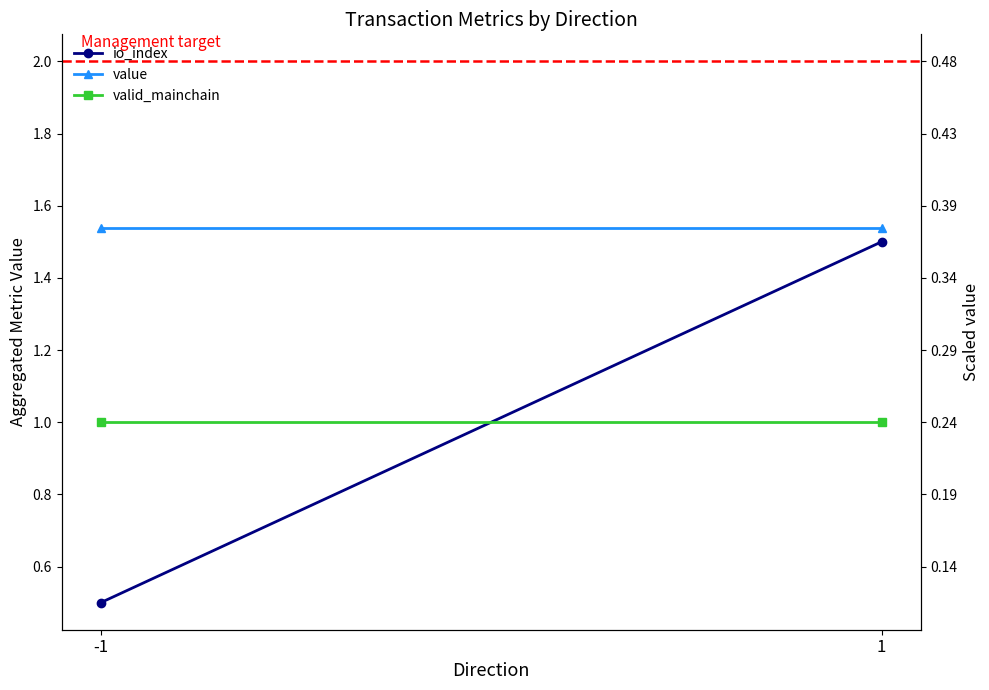

Between -1 and 1, which series saw the biggest shift?

io_index